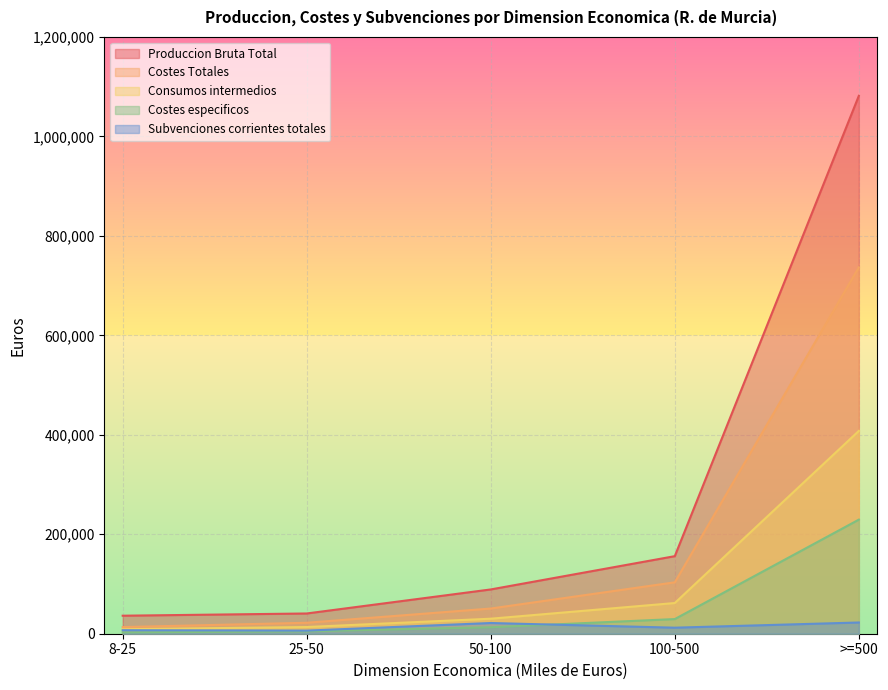

True or false: Costes Totales has more than 0 points higher than both neighbors.

False